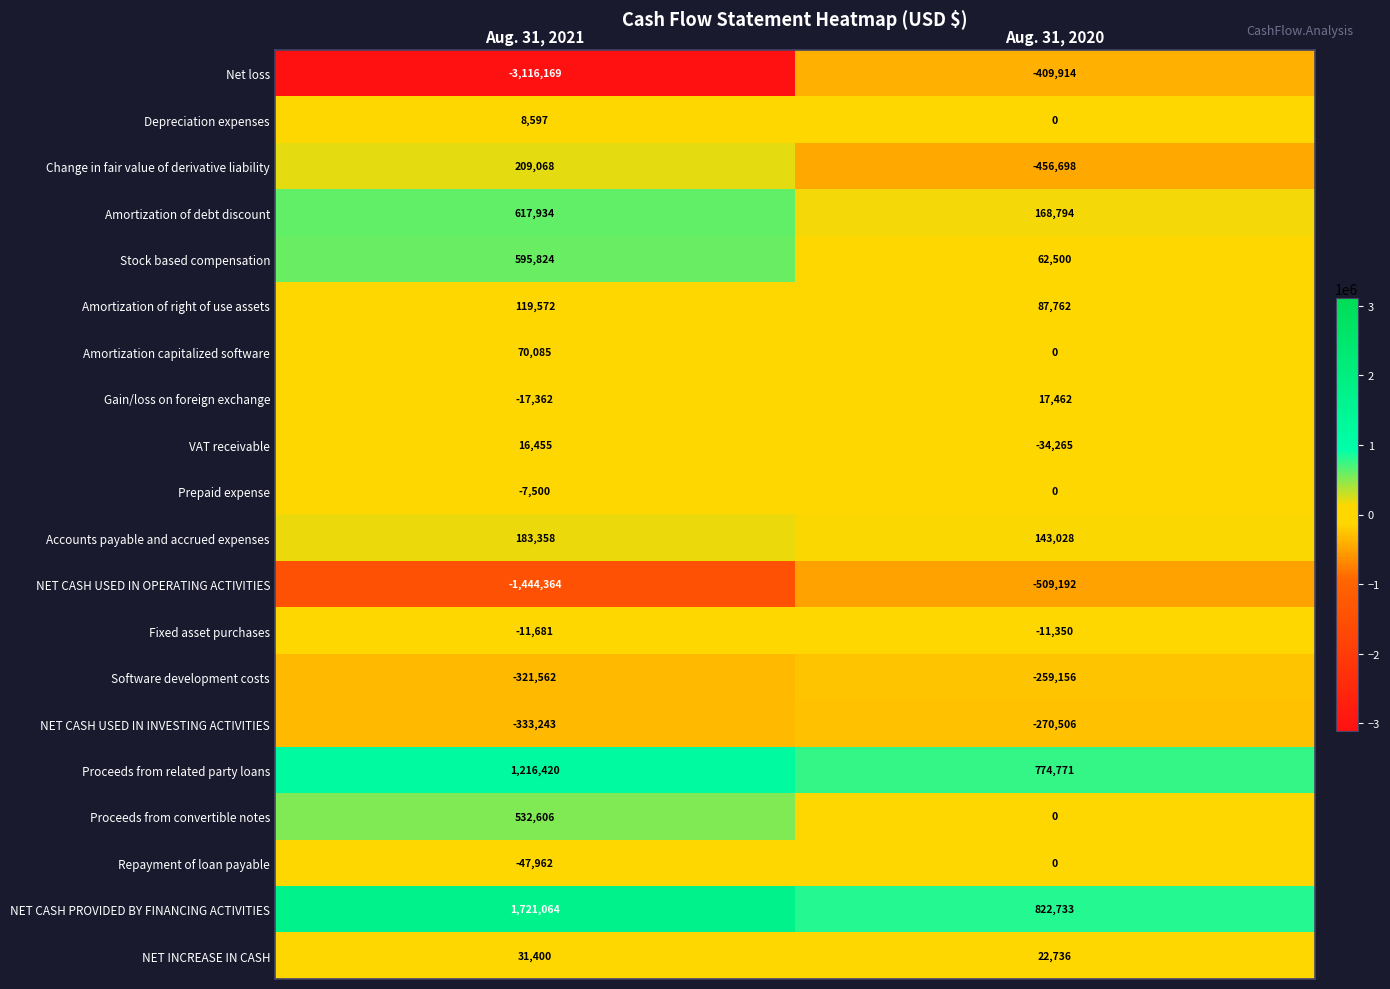

List the labels in order of Accounts payable and accrued expenses value, largest first.

Aug. 31, 2021, Aug. 31, 2020